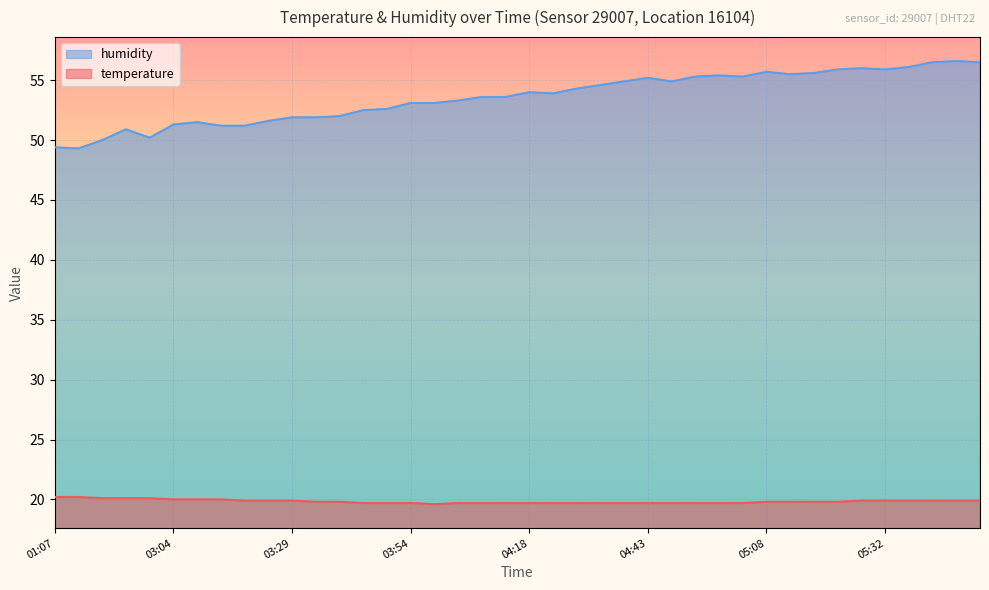

Rank the categories by temperature value from lowest to highest.

03:59, 03:44, 03:49, 03:54, 04:04, 04:08, 04:13, 04:18, 04:23, 04:28, 04:33, 04:38, 04:43, 04:48, 04:53, 04:58, 05:03, 03:34, 03:39, 05:08, 05:13, 05:18, 05:23, 03:19, 03:24, 03:29, 05:27, 05:32, 05:37, 05:42, 05:47, 05:52, 03:04, 03:09, 03:14, 02:03, 02:08, 02:13, 01:07, 01:12